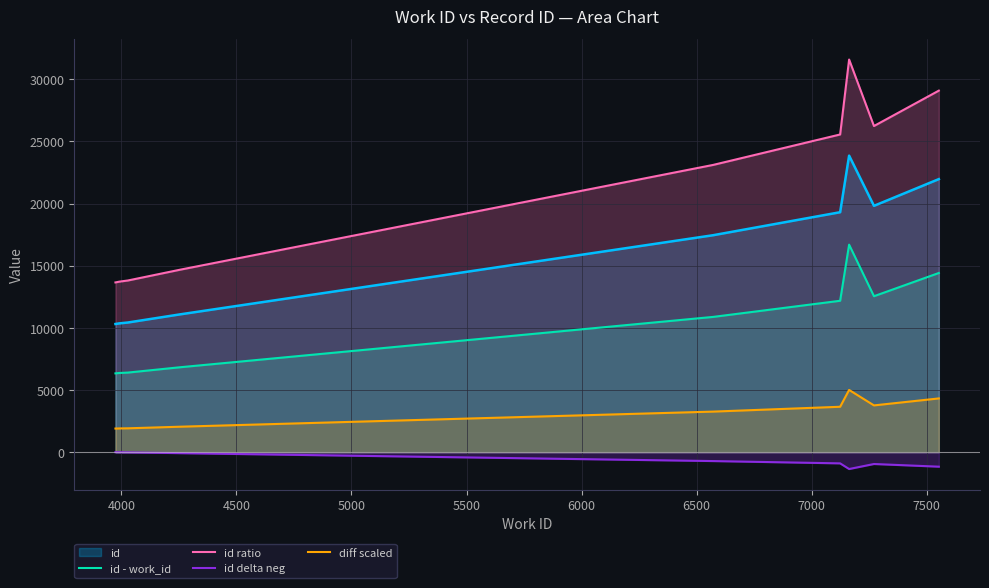

Does the chart have visible grid lines?

Yes